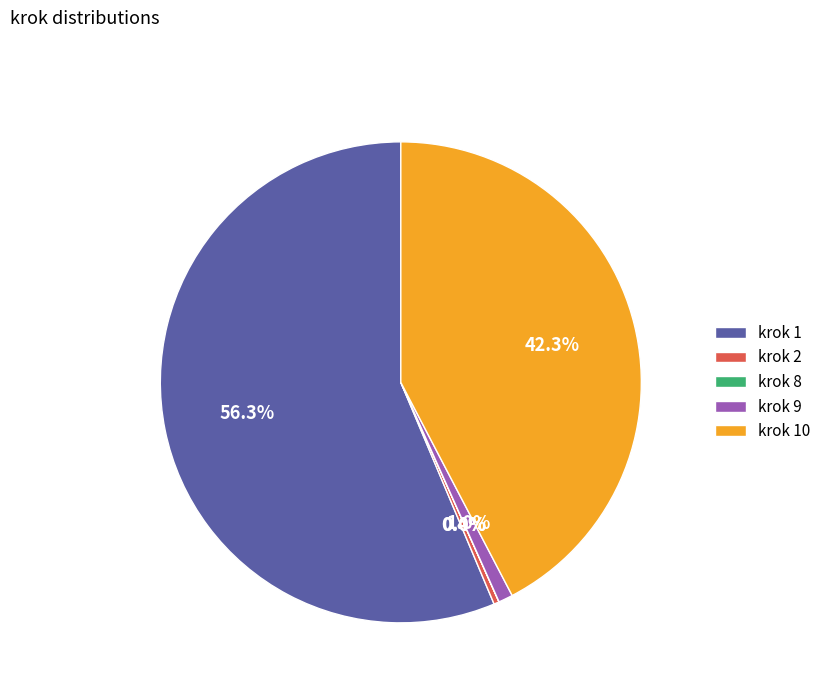

To the nearest percent, what is the difference between the largest and smallest slice percentages?

56%